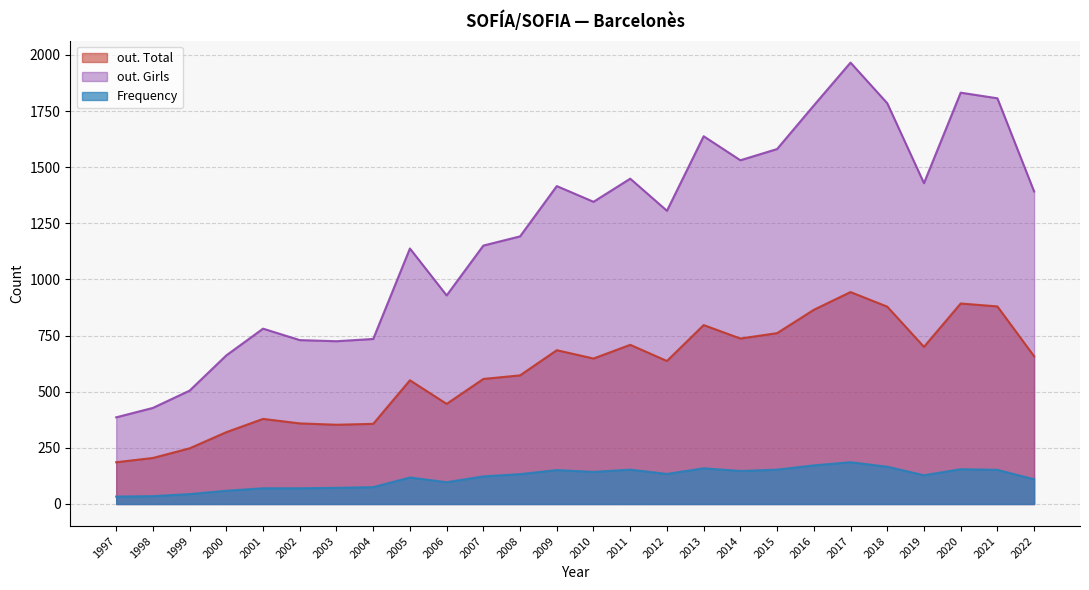

Is it true that out. Total equals 357 at 2004?

True